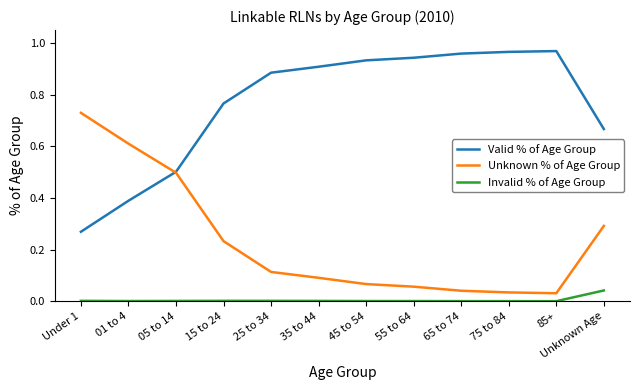

True or false: Invalid % of Age Group and Valid % of Age Group intersect in this chart.

False